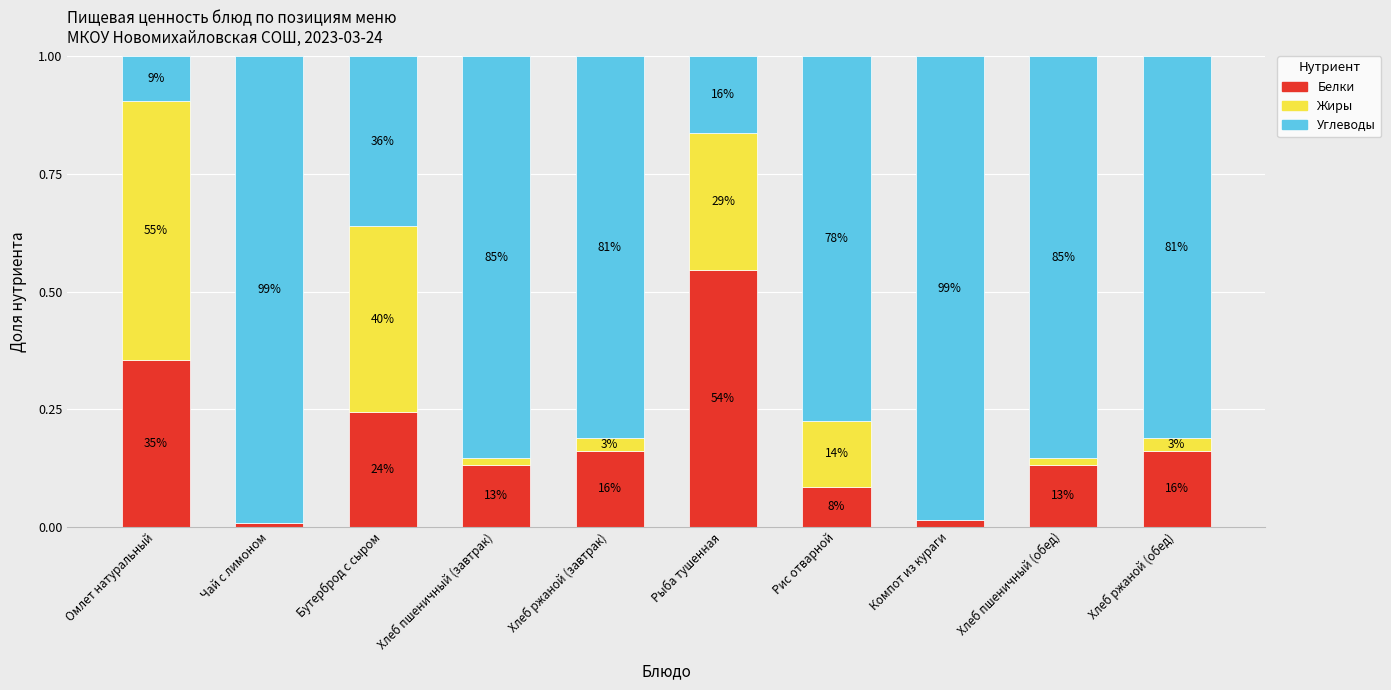

The value of Белки at Хлеб пшеничный (завтрак) is 0.1. True or false?

False